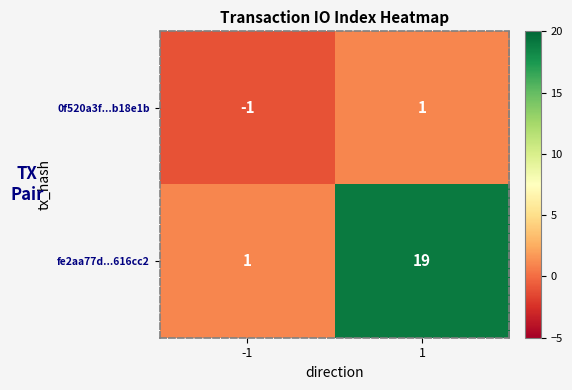

Is it true that fe2aa77d...616cc2 equals 19 at 1?

True